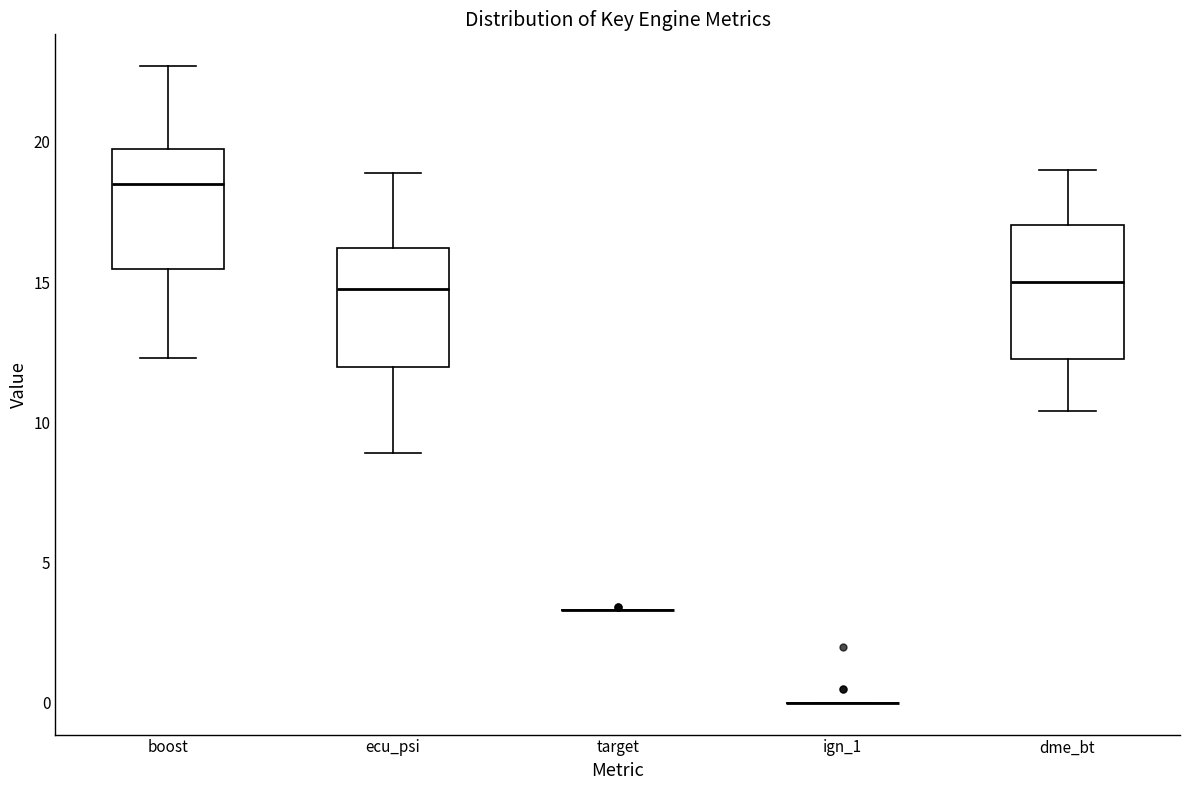

Reading left to right, read every box against the y-axis: the position of its median line, the range the box covers, and the ends of its whiskers. The values are not printed on the chart, so give them approximately, as read against the axis.

boost: median 18.5, box 15.5 to 20.0, whiskers 12.5 to 22.5
ecu_psi: median 15.0, box 12.0 to 16.0, whiskers 9.0 to 19.0
target: box collapsed to a line at 3.5, whiskers 3.5 to 3.5
ign_1: box collapsed to a line at 0.0, whiskers 0.0 to 0.0
dme_bt: median 15.0, box 12.5 to 17.0, whiskers 10.5 to 19.0